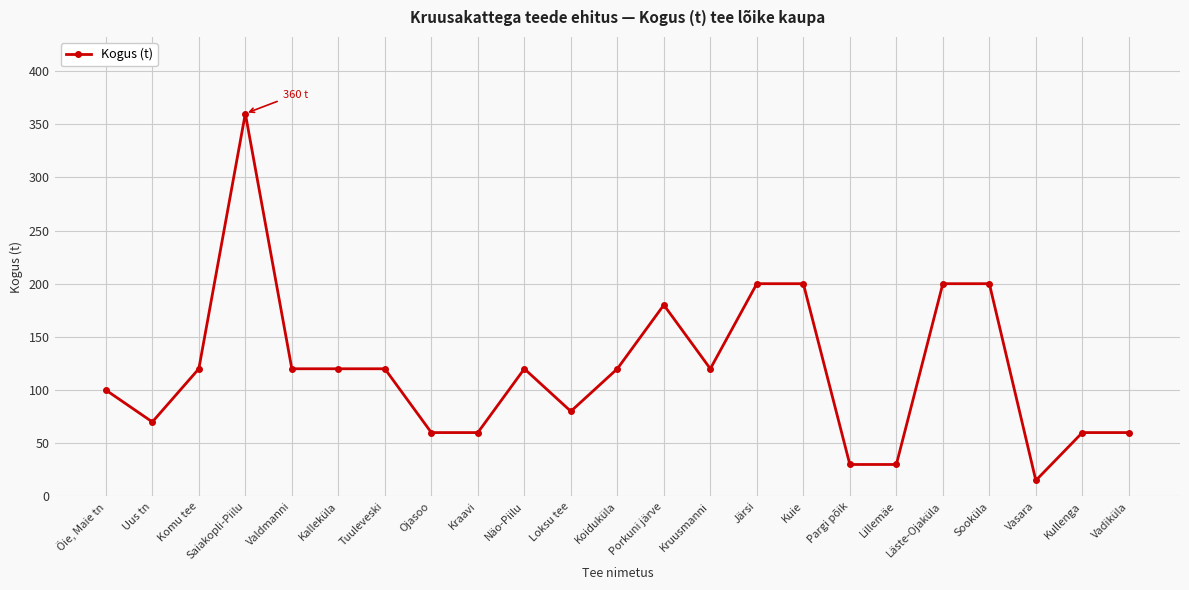

Where is the first local minimum?

Uus tn